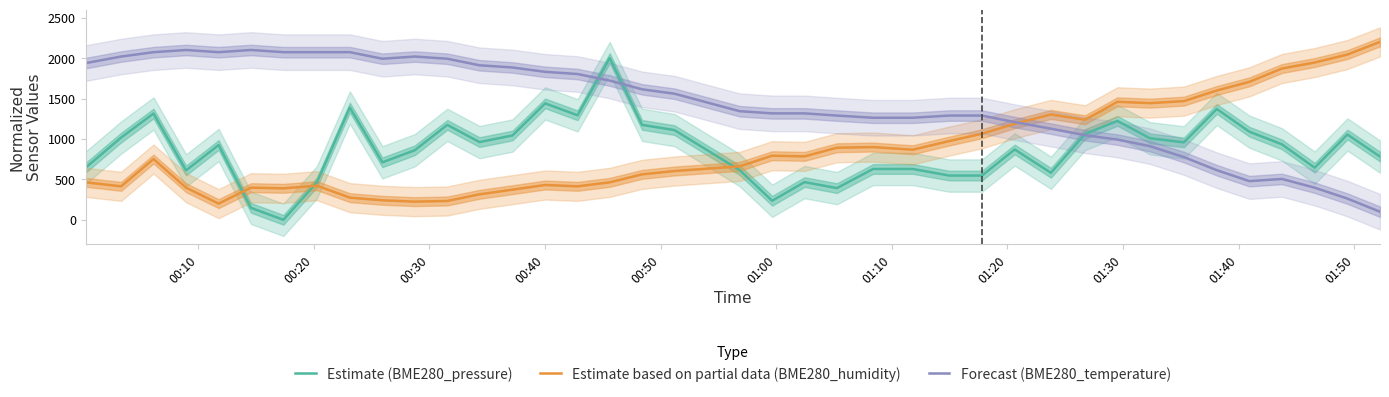

How many data points in Estimate (BME280_pressure) are above 925?

20